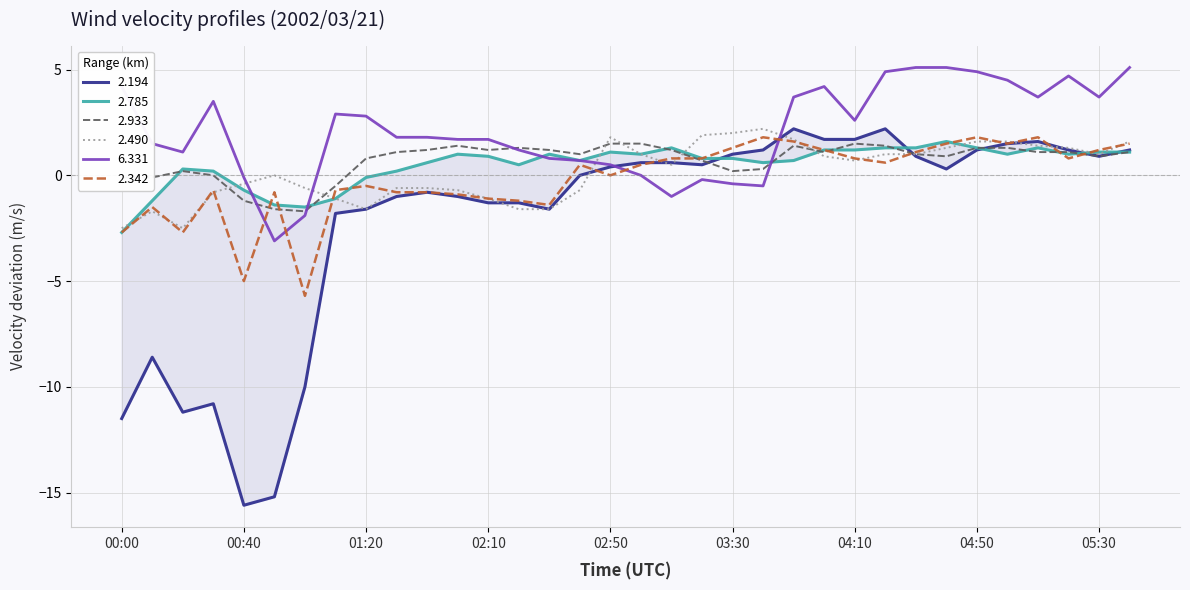

Is this an area chart (filled region under the line)?

No